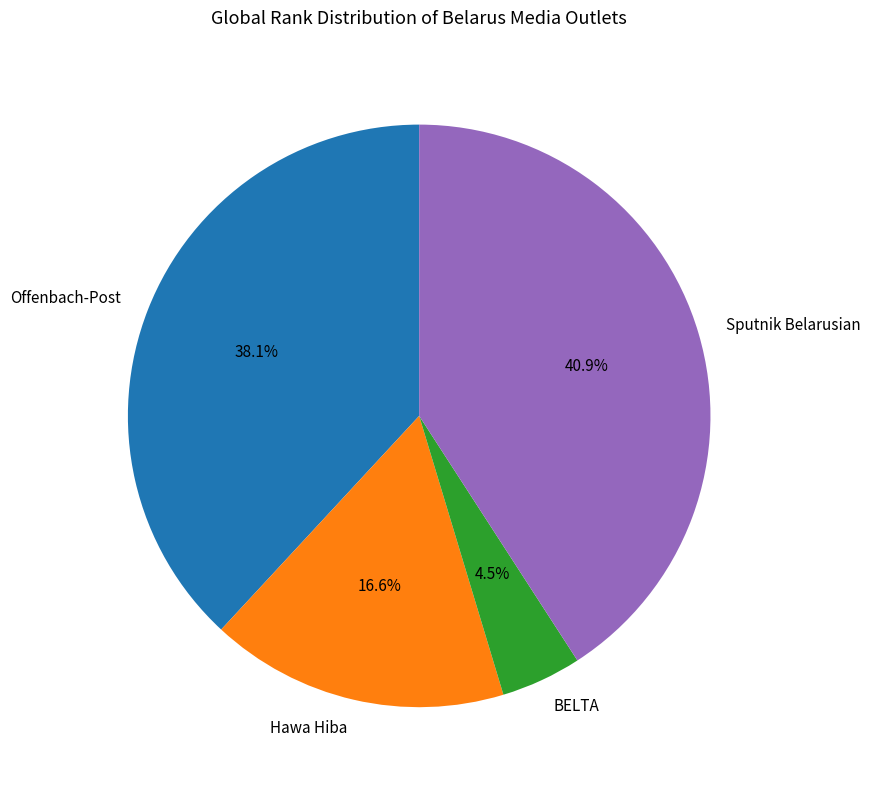

Which slice is the largest?

Sputnik Belarusian